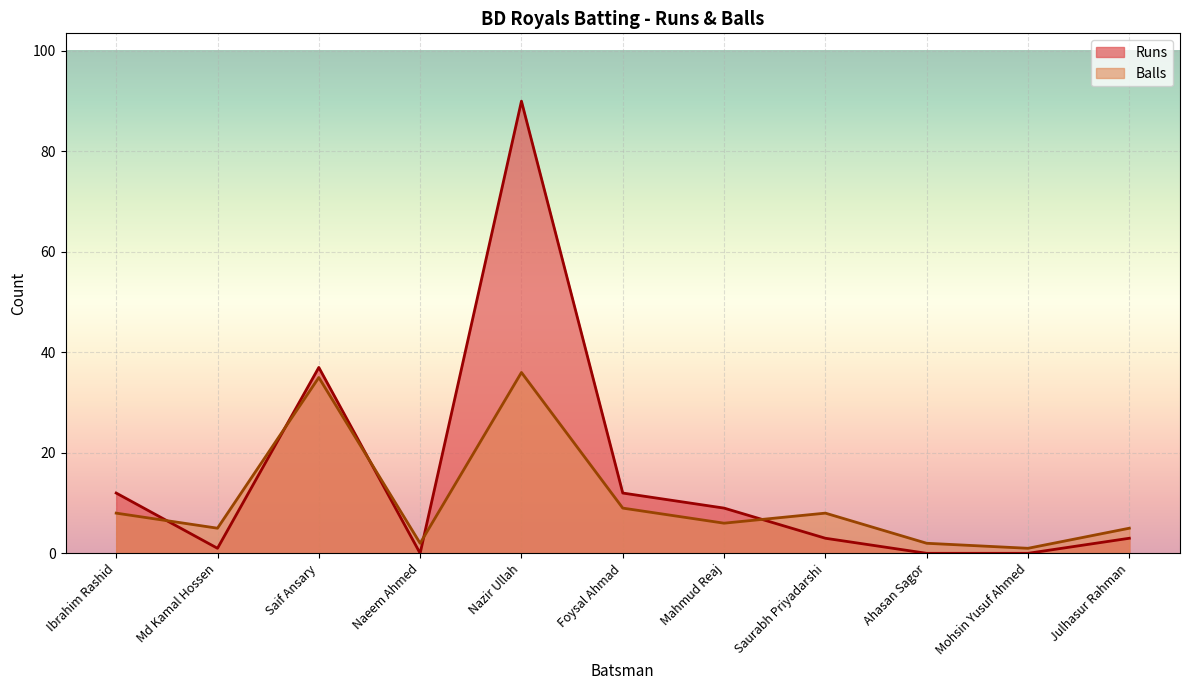

Reading right to left, what are all the values shown in this chart?

Runs: 3	0	0	3	9	12	90	0	37	1	12
Balls: 5	1	2	8	6	9	36	2	35	5	8